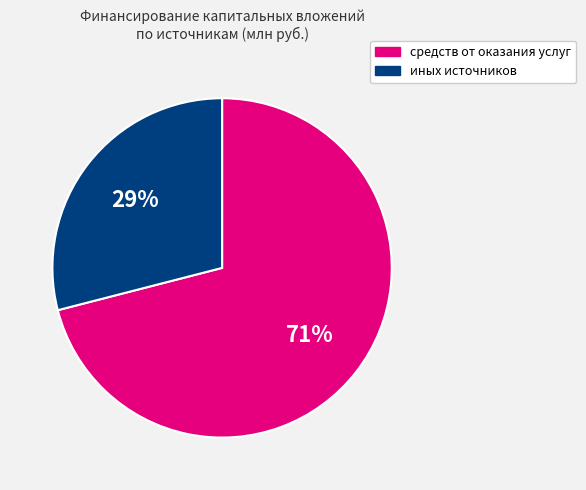

Which has a higher value, иных источников or средств от оказания услуг?

средств от оказания услуг